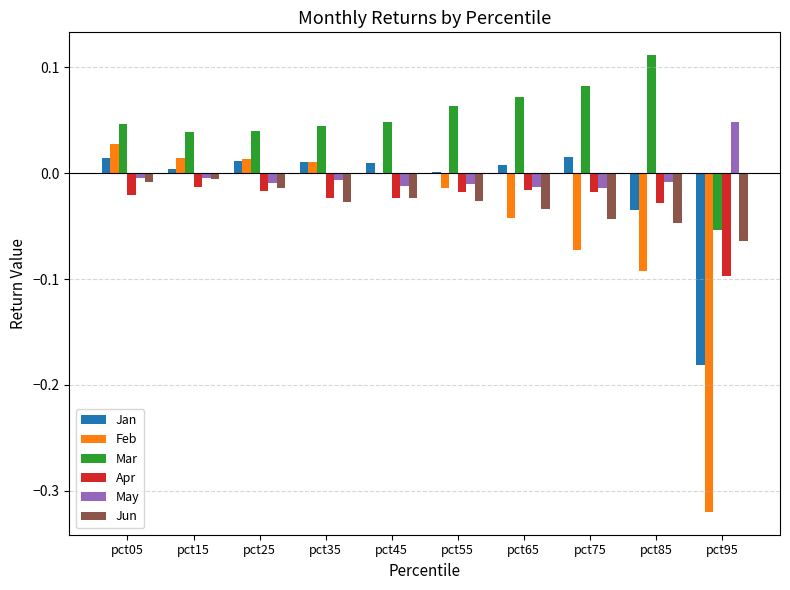

What are all the series names shown in the legend?

Jan, Feb, Mar, Apr, May, Jun